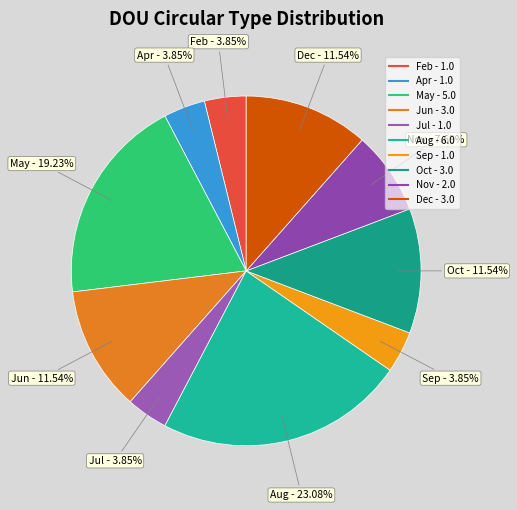

Count the number of slices in the pie.

10